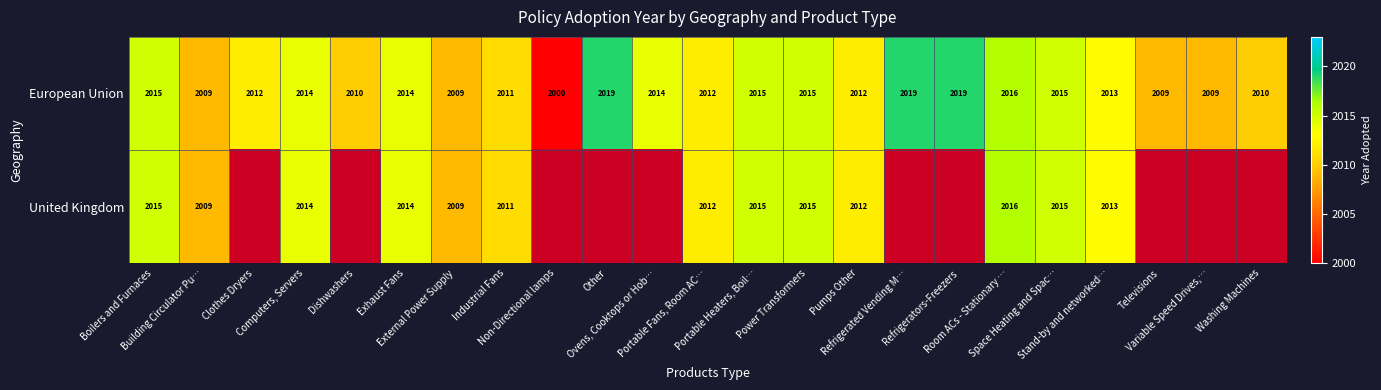

At how many categories does at least one series exceed 2014?

8